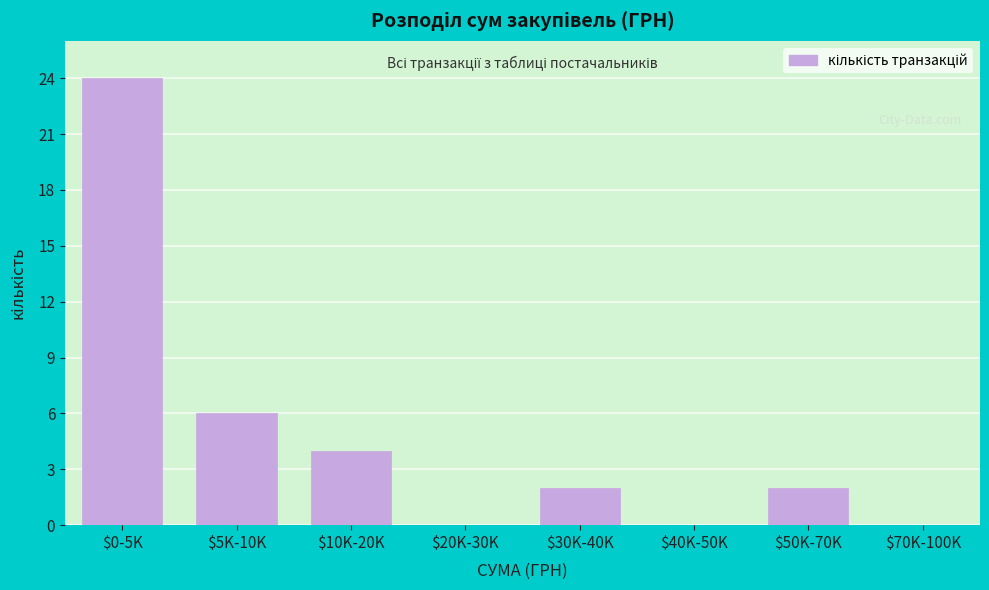

True or false: the data shows 24 at $0-5K.

True